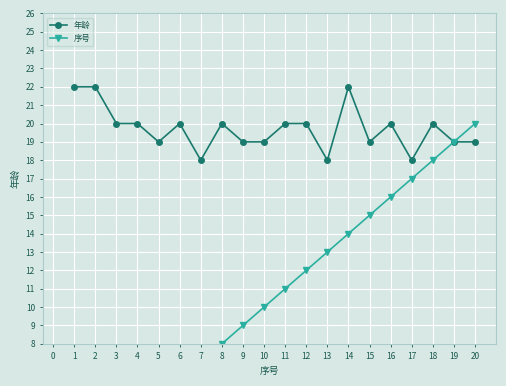

What is the sum of all 年龄 values?

394